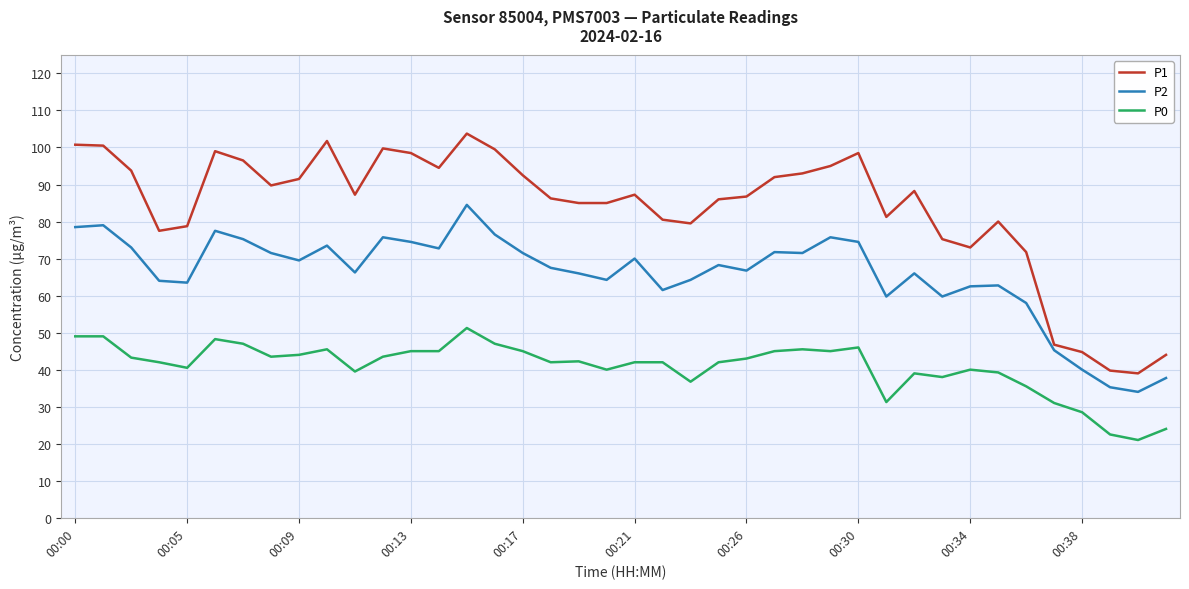

Which series has the largest range (max minus min)?

P1